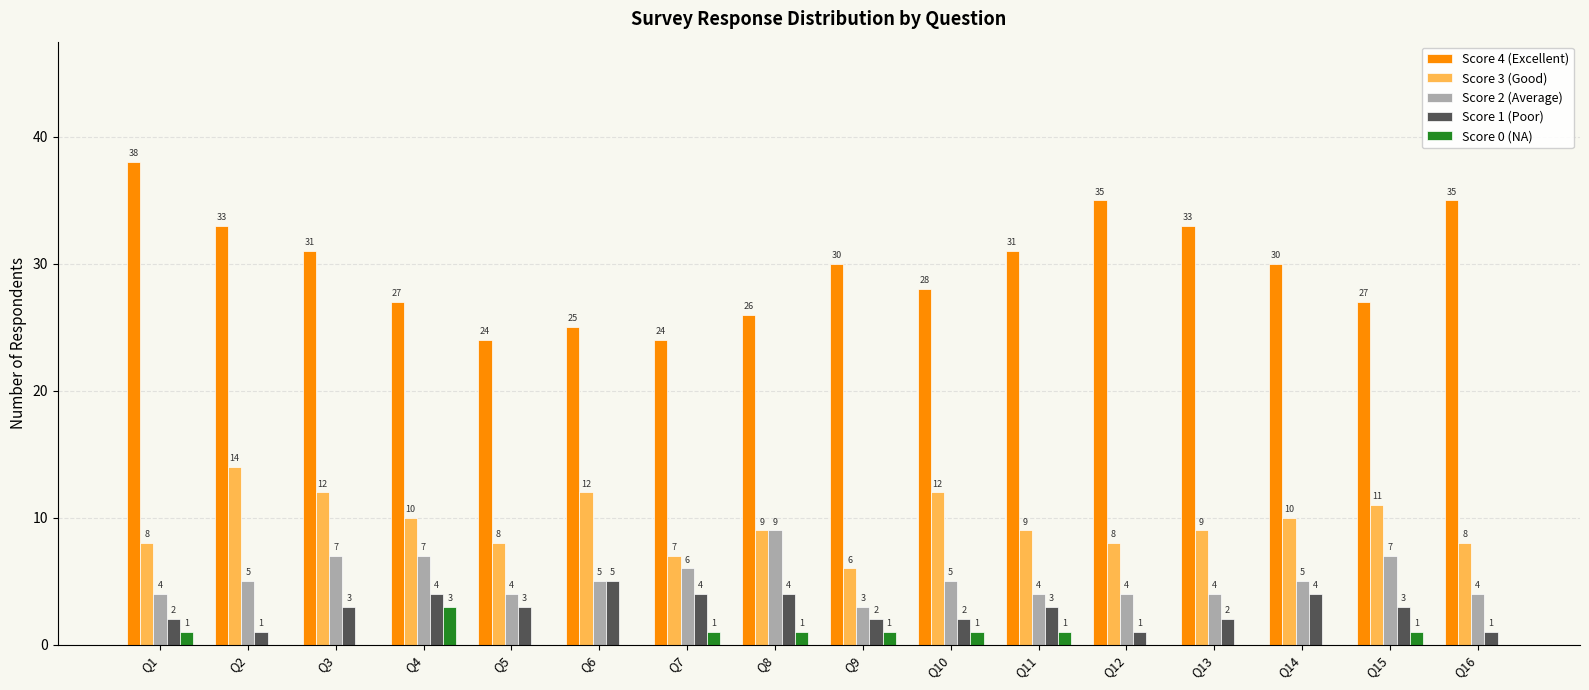

Reading left to right, what are all the values shown in this chart?

Score 4 (Excellent): 38	33	31	27	24	25	24	26	30	28	31	35	33	30	27	35
Score 3 (Good): 8	14	12	10	8	12	7	9	6	12	9	8	9	10	11	8
Score 2 (Average): 4	5	7	7	4	5	6	9	3	5	4	4	4	5	7	4
Score 1 (Poor): 2	1	3	4	3	5	4	4	2	2	3	1	2	4	3	1
Score 0 (NA): 1	0	0	3	0	0	1	1	1	1	1	0	0	0	1	0